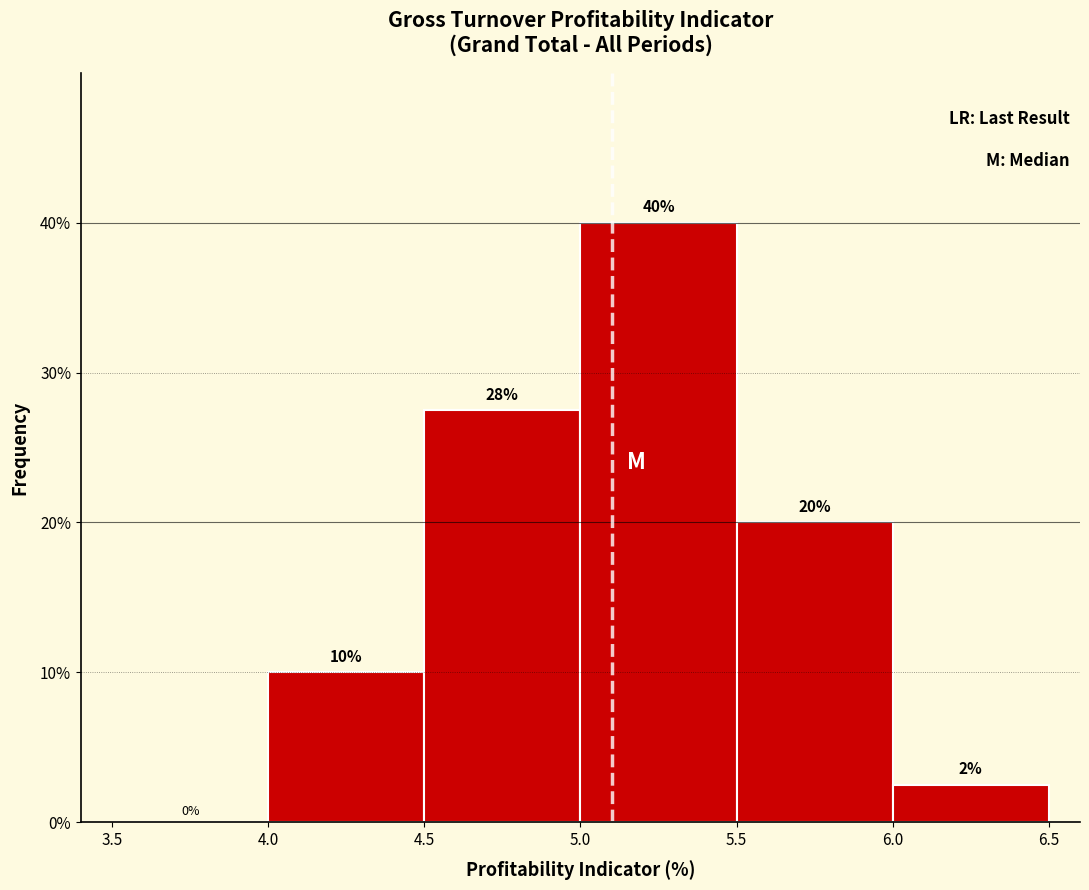

Which range on the x-axis has the tallest bar?

5.0 to 5.5